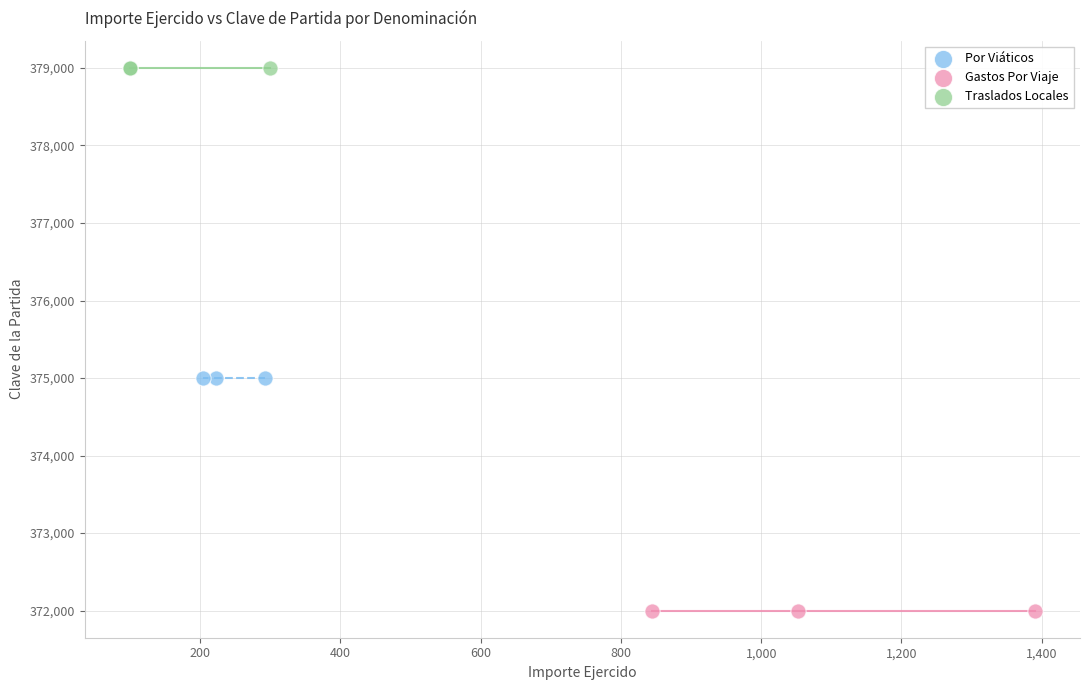

Which series contains the highest Y value?

Traslados Locales